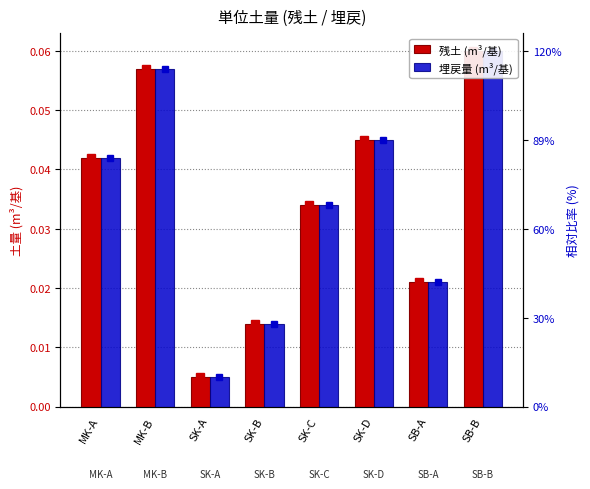

List the labels in order of 埋戻量 (m³/基) value, smallest first.

SK-A, SK-B, SB-A, SK-C, MK-A, SK-D, MK-B, SB-B